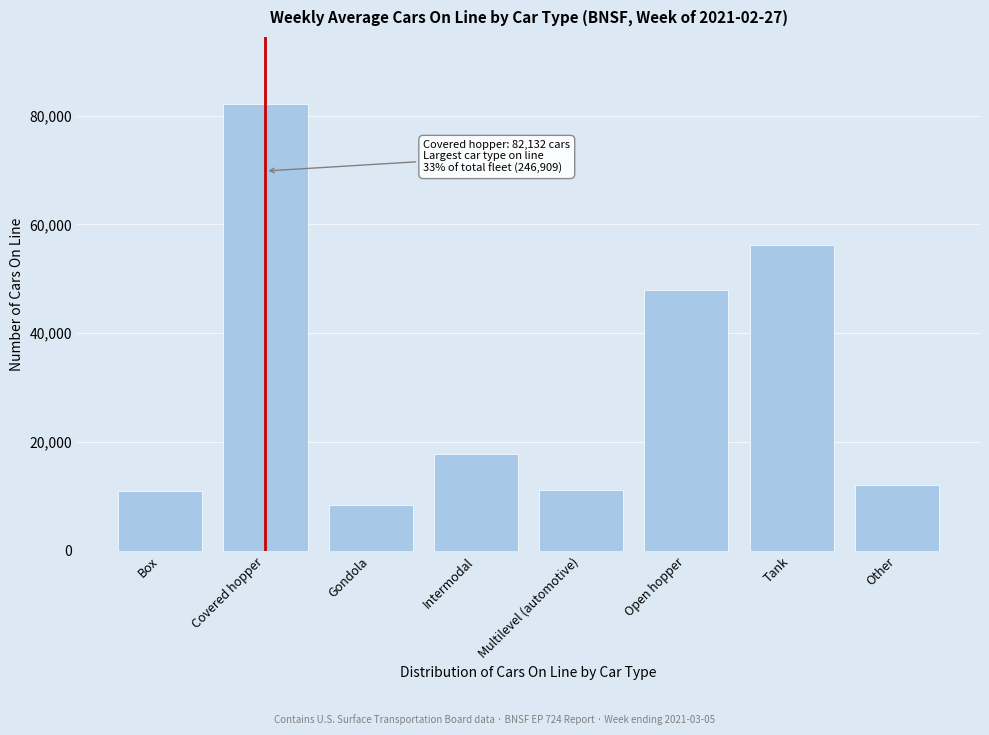

At which label is the value closest to 45270?

Open hopper